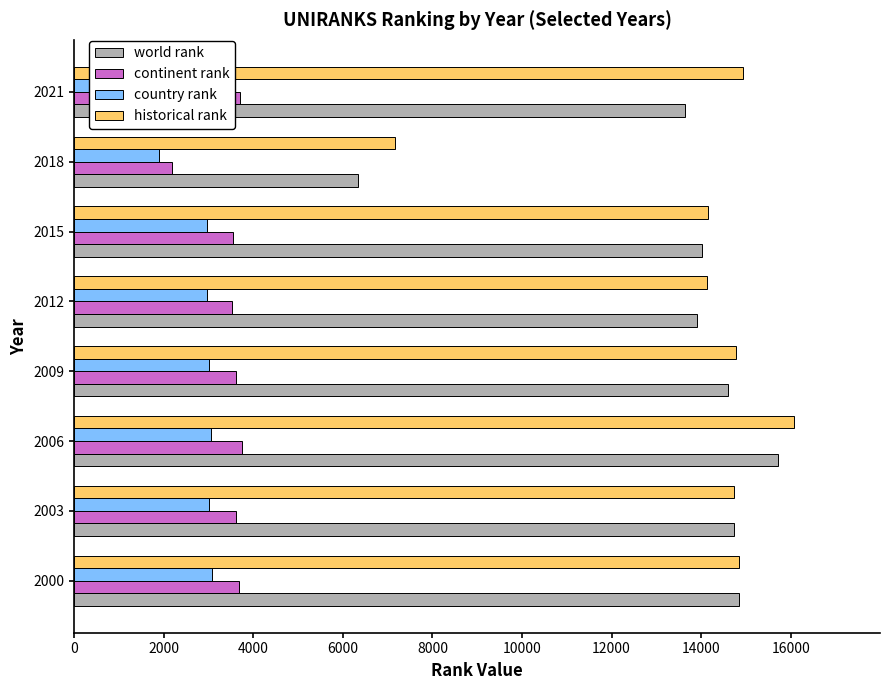

Is it true that world rank equals 6802 at 2006?

False